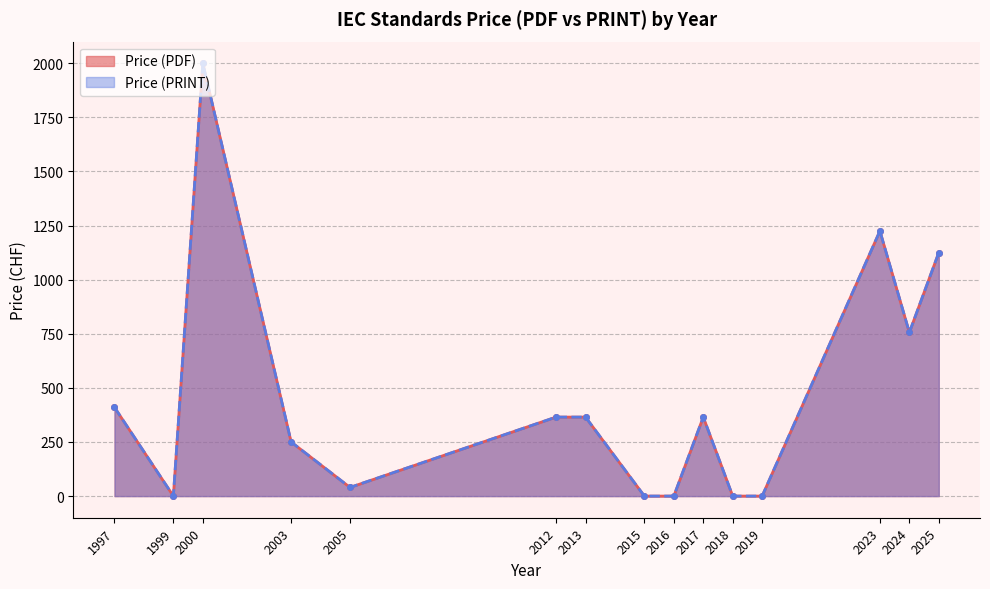

At 2012, list the series in order from largest to smallest.

Price (PDF), Price (PRINT)